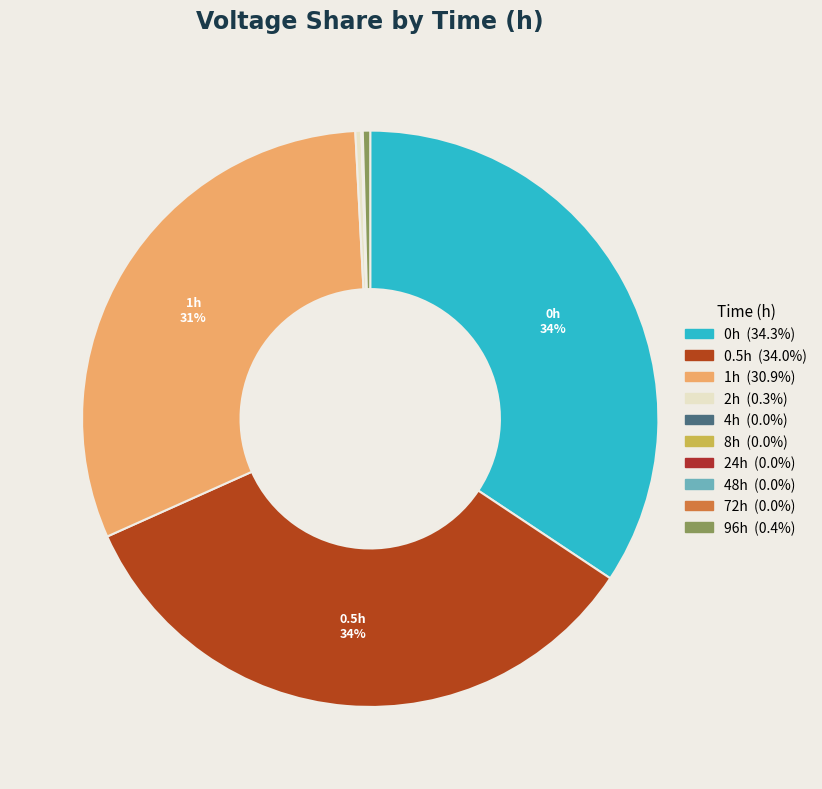

How many slices are in this pie chart?

10